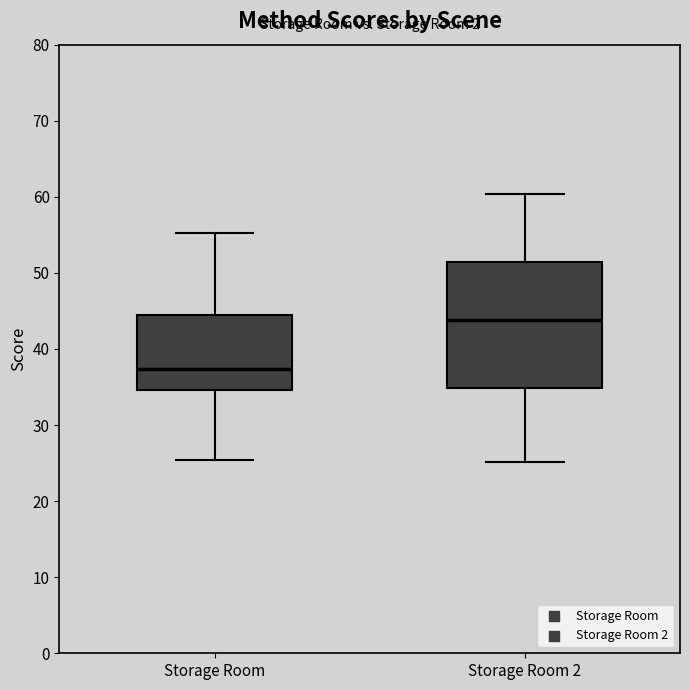

Which box's median line is the lowest?

Storage Room